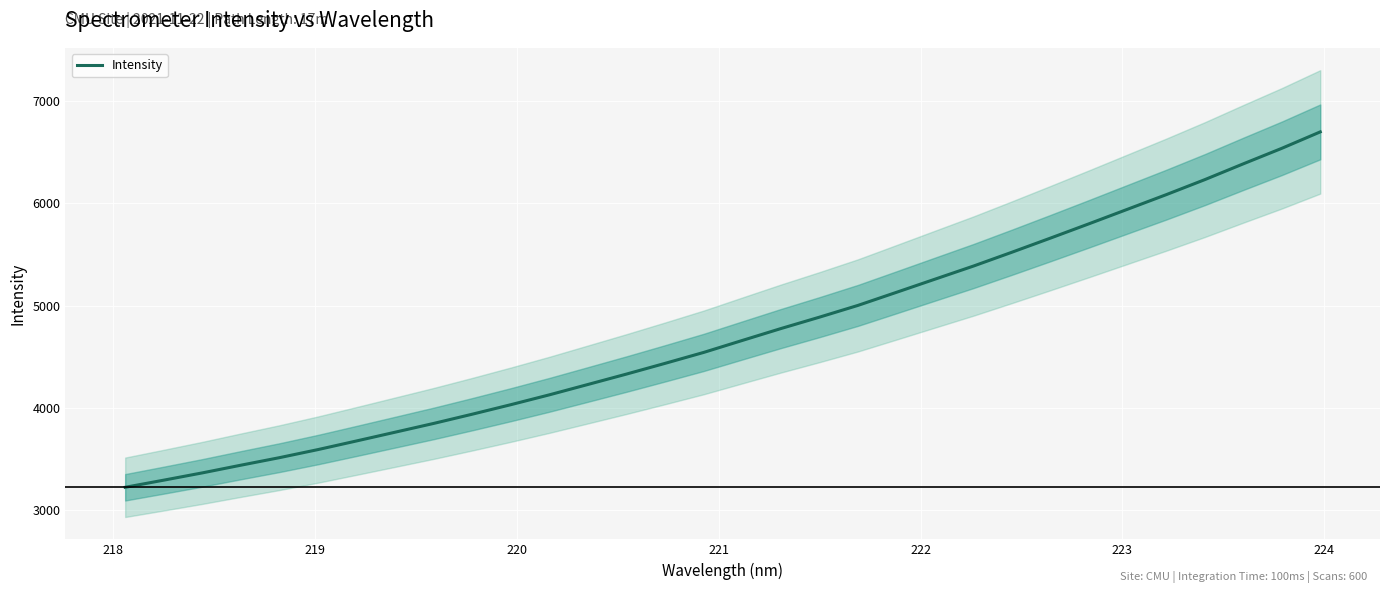

Count the number of values greater than 4660.

16